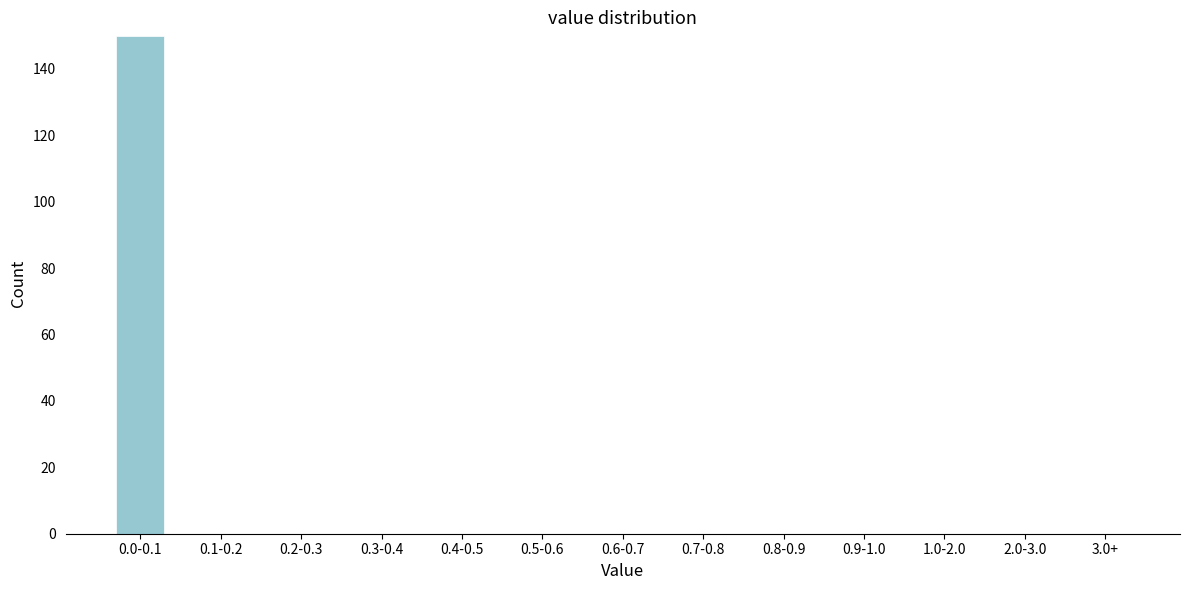

Reading left to right, what are all the values shown in this chart?

0.0-0.1=150	0.1-0.2=0	0.2-0.3=0	0.3-0.4=0	0.4-0.5=0	0.5-0.6=0	0.6-0.7=0	0.7-0.8=0	0.8-0.9=0	0.9-1.0=0	1.0-2.0=0	2.0-3.0=0	3.0+=0